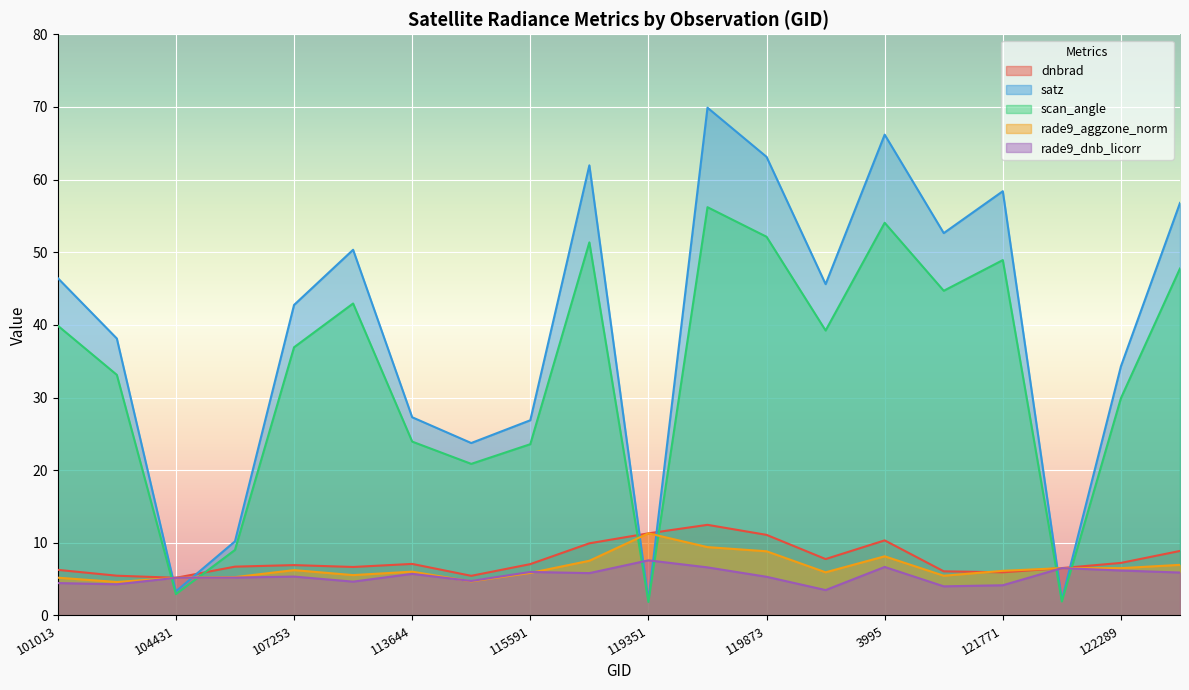

What are all the series names shown in the legend?

dnbrad, satz, scan_angle, rade9_aggzone_norm, rade9_dnb_licorr